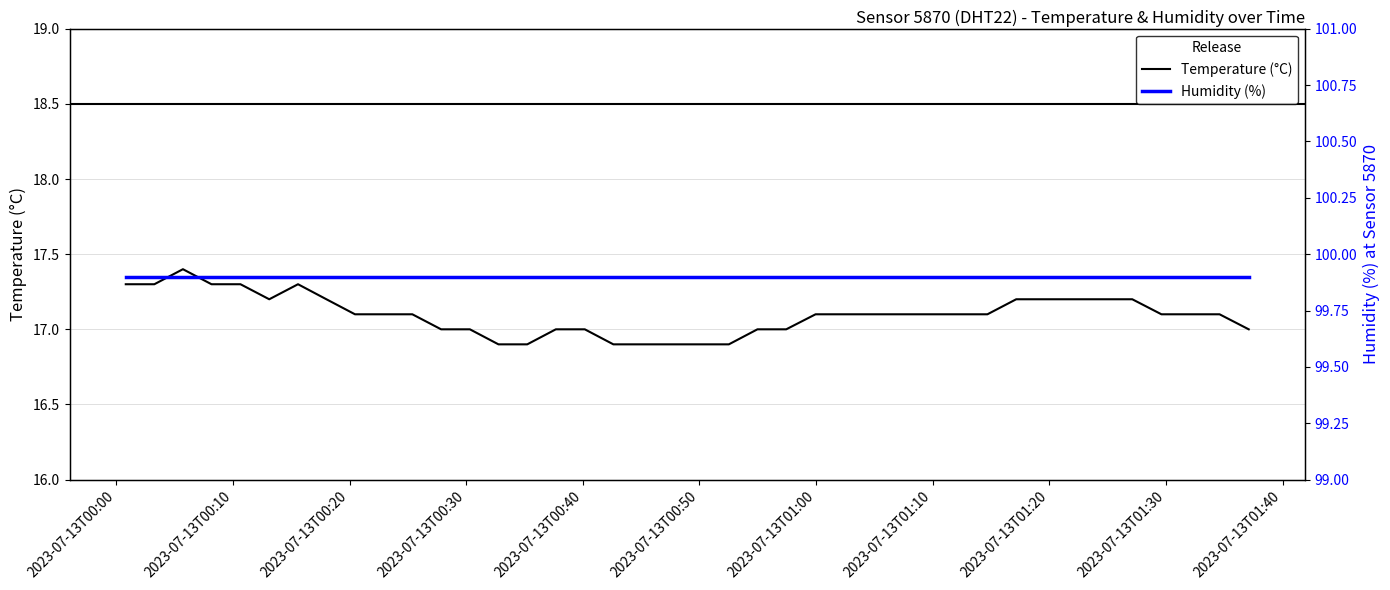

Does the chart display data point markers on the line(s)?

No